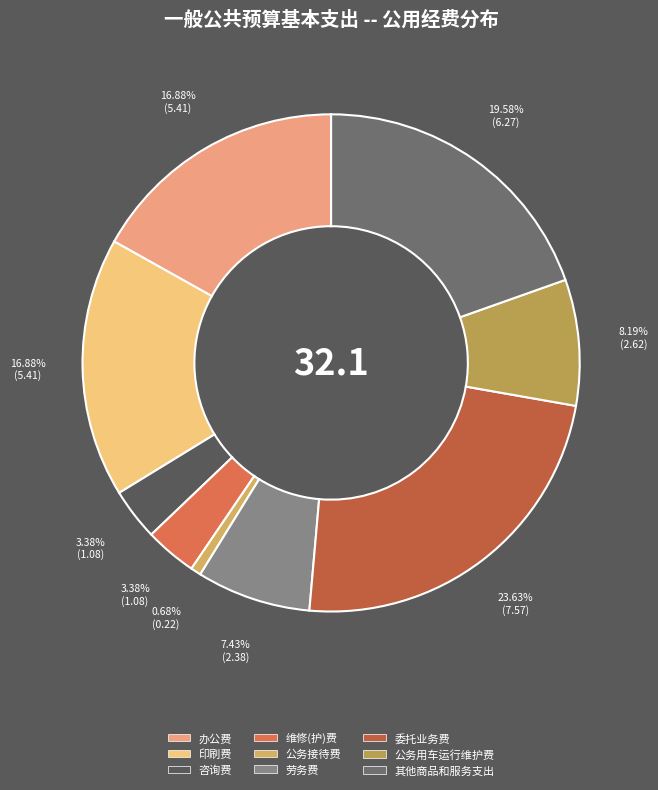

Combined, do 公务接待费 and 办公费 account for over 50%?

No